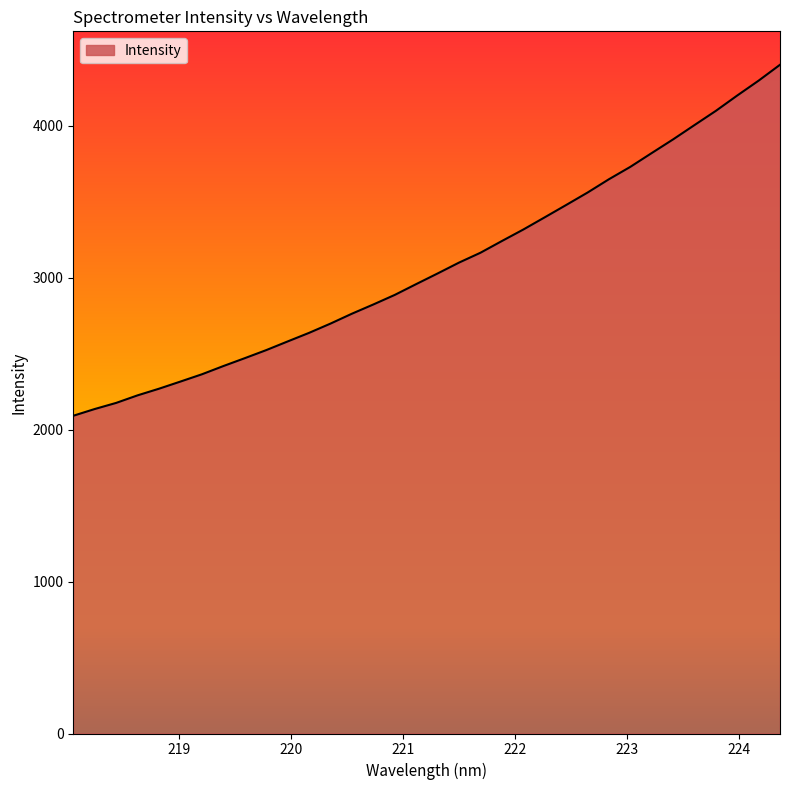

What is the difference between the maximum and minimum values?

2309.1